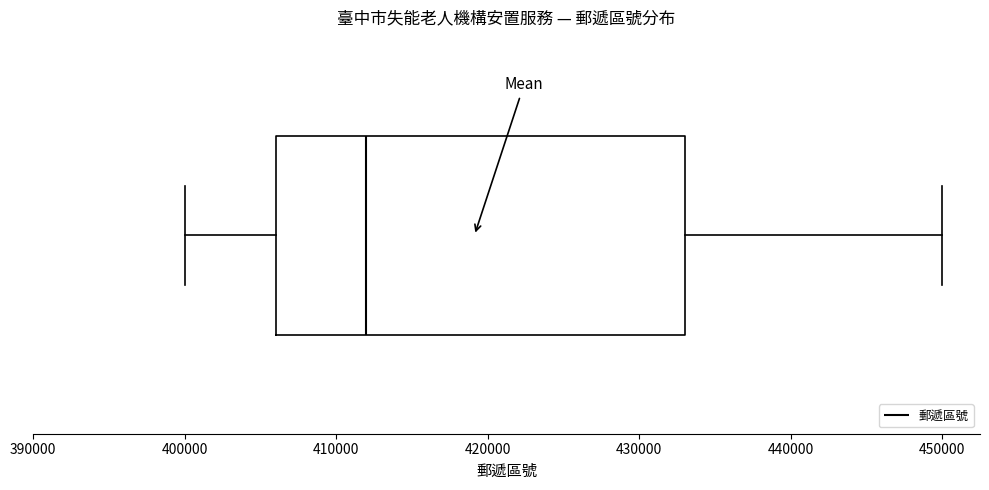

Read this box plot against the x-axis: the position of the median line, the range covered by the box, and the ends of both whiskers. The values are not printed on the chart, so give them approximately, as read against the axis.

median 412000, box 406000 to 433000, whiskers 400000 to 450000